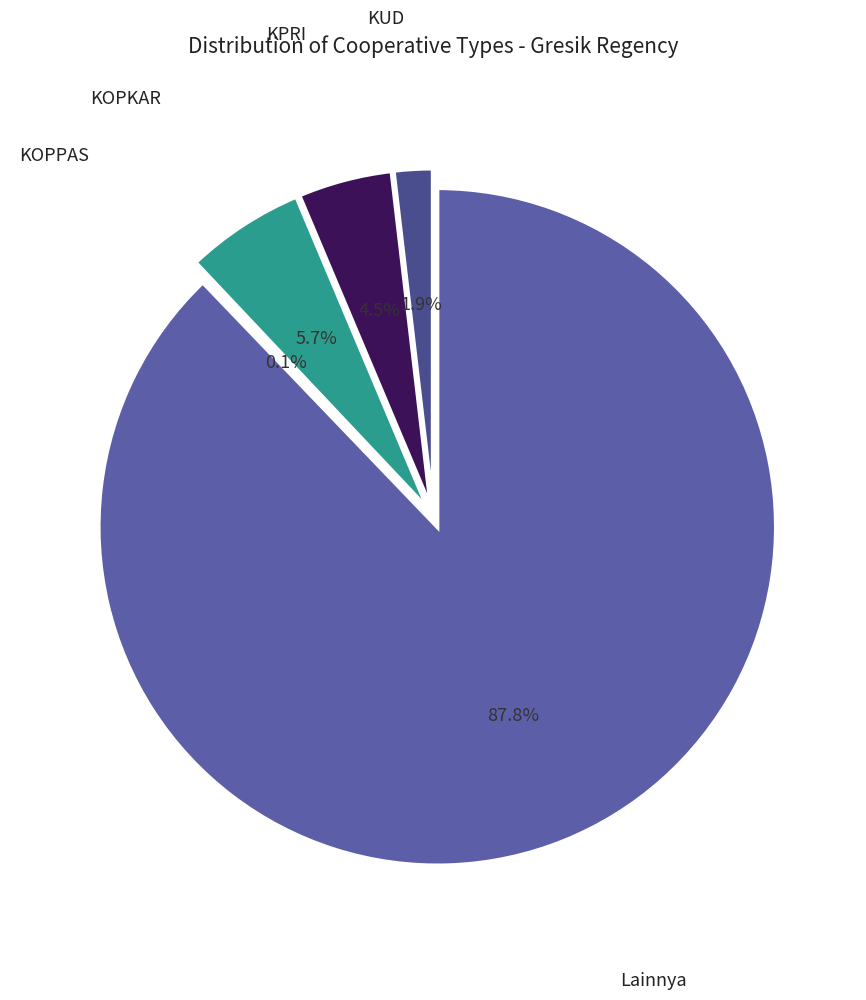

To the nearest percent, what is the average slice percentage?

20%